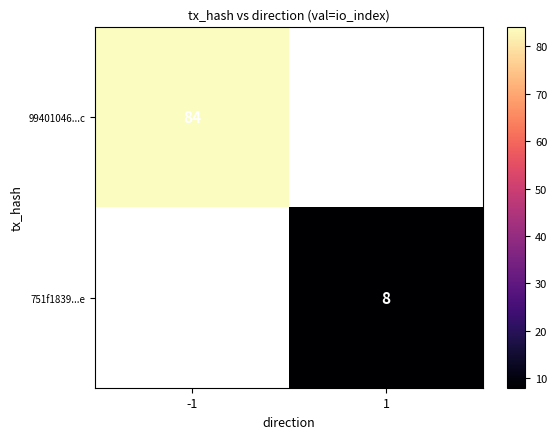

At how many categories does at least one series exceed 79?

1